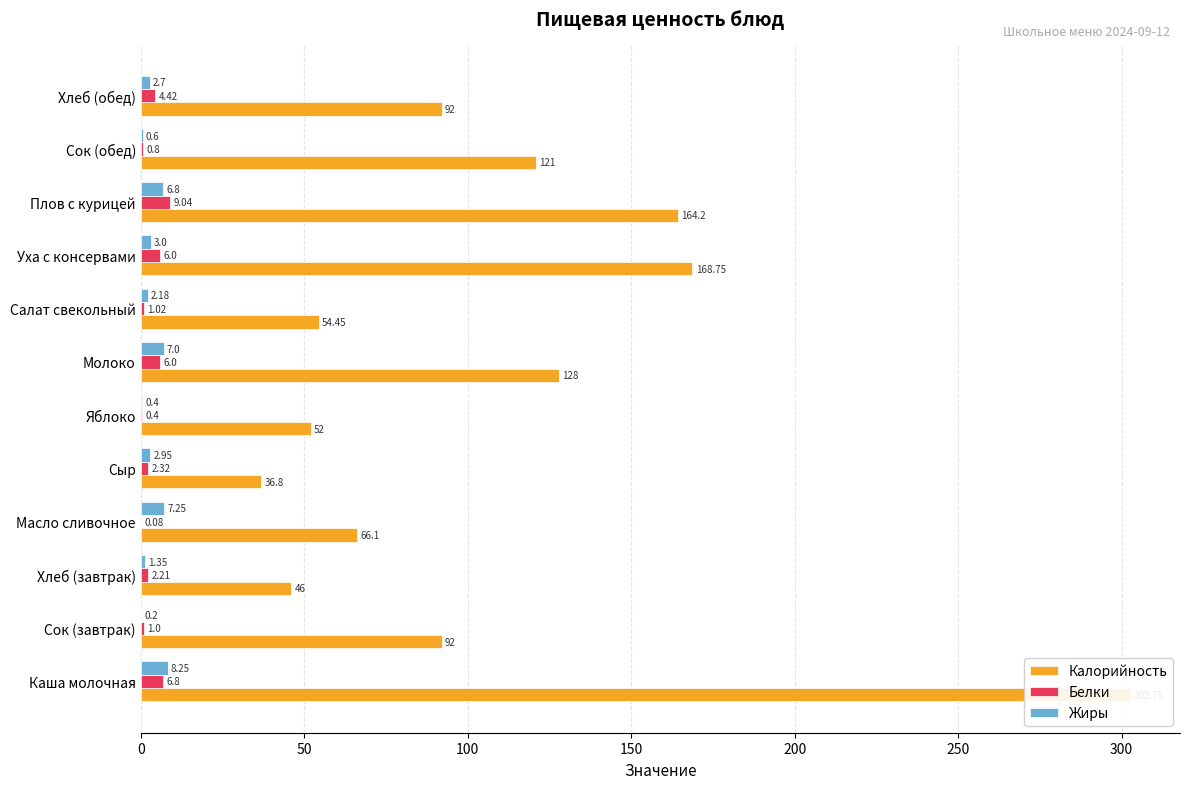

Count the number of categories in the chart.

12